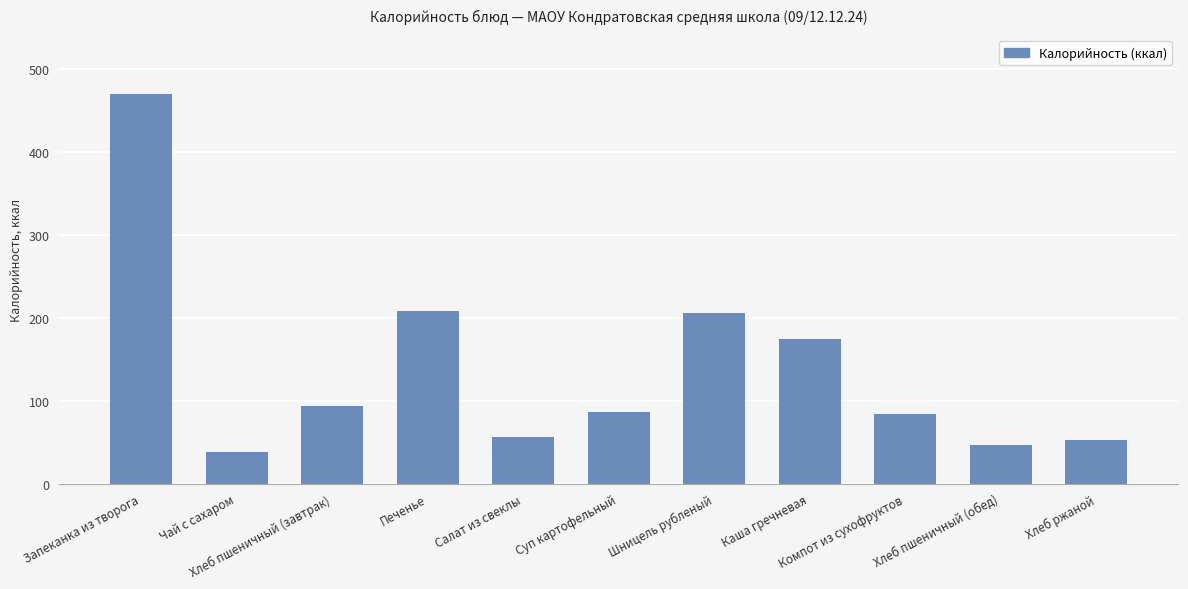

Where does the data first go above 86?

Запеканка из творога